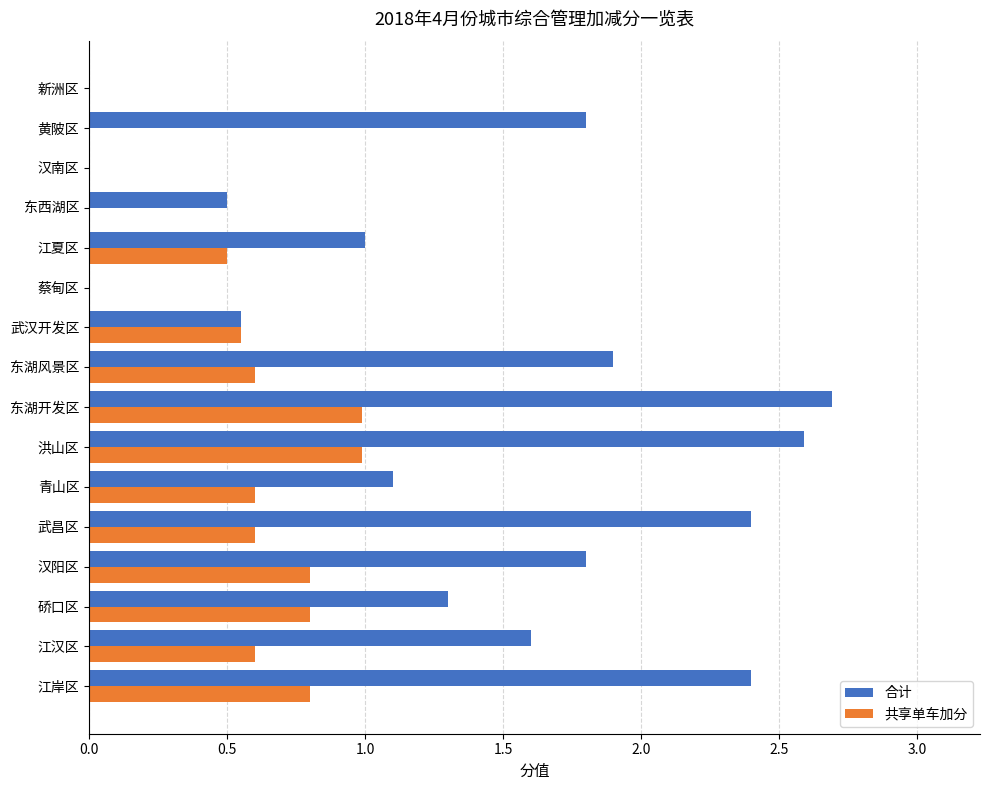

Is the value of 合计 at 武汉开发区 greater than the value of 共享单车加分 at 新洲区?

Yes